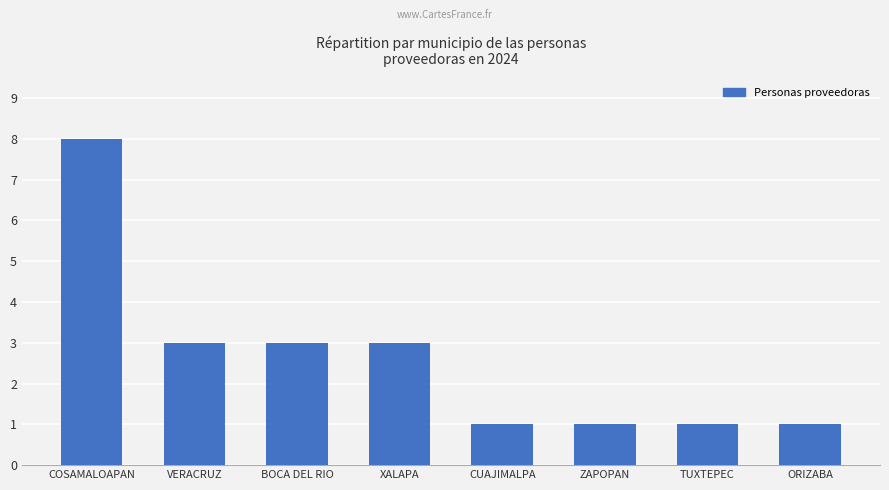

Reading right to left, what are all the values shown in this chart?

ORIZABA=1	TUXTEPEC=1	ZAPOPAN=1	CUAJIMALPA=1	XALAPA=3	BOCA DEL RIO=3	VERACRUZ=3	COSAMALOAPAN=8